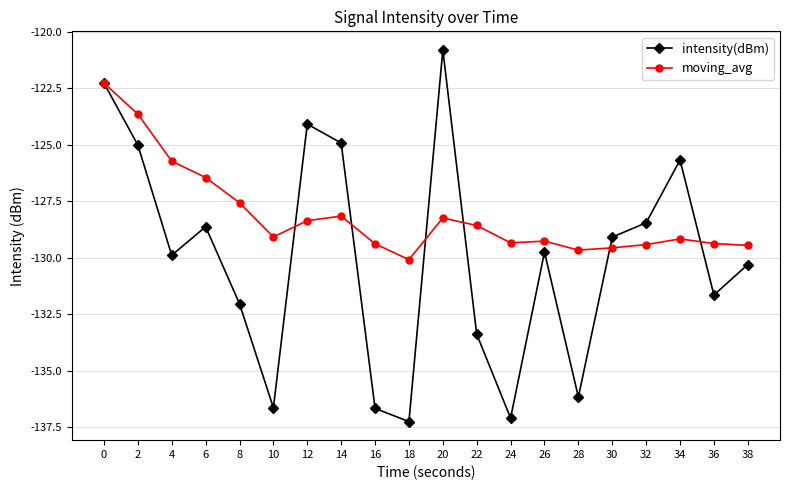

How many interior local valleys does the intensity(dBm) series have?

6